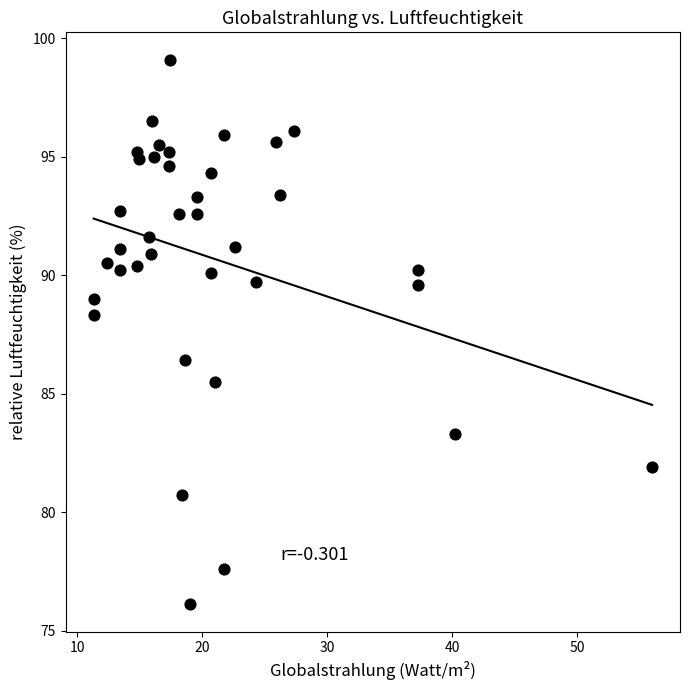

What Y value in the scatter plot is closest to 87?

86.4